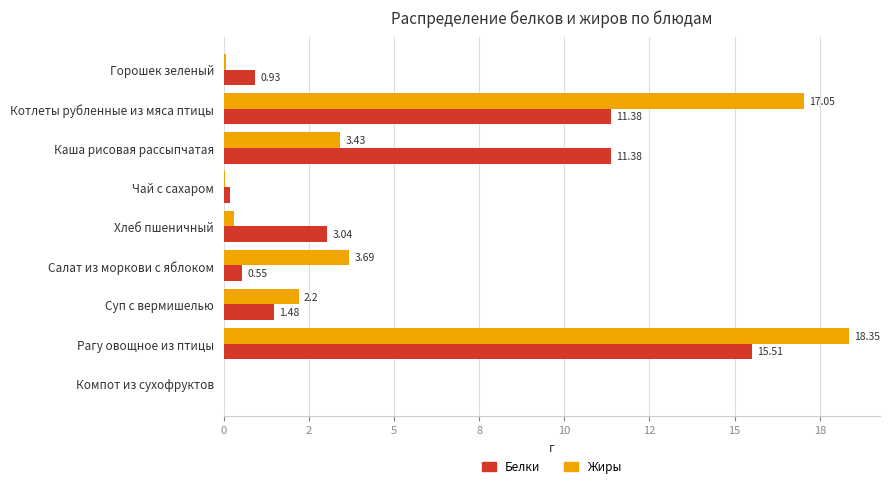

What is the difference between the maximum and minimum values in the Жиры series?

18.4